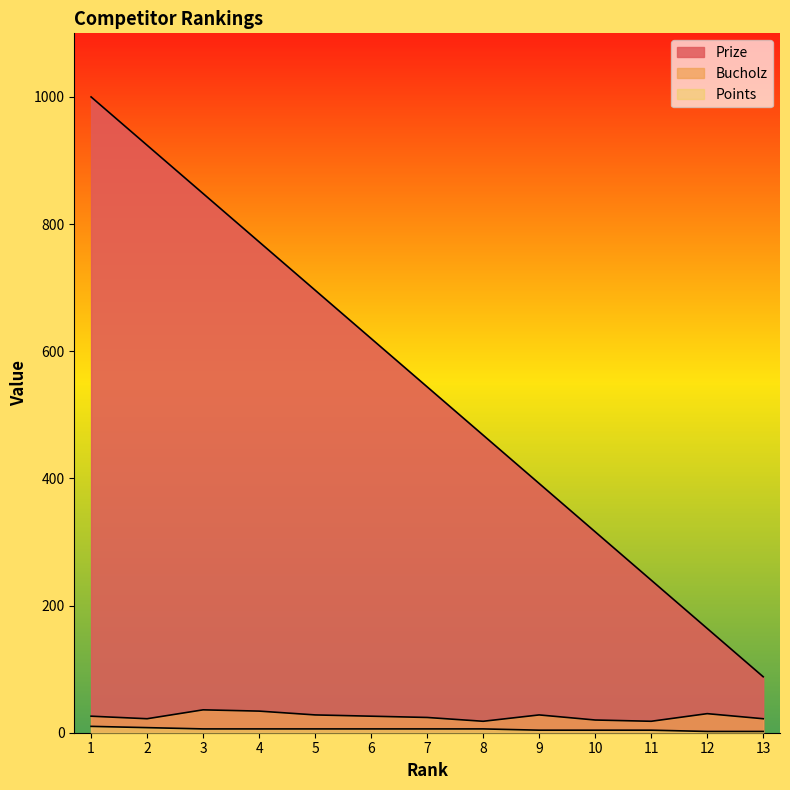

Reading right to left, list all the values displayed in this chart.

Prize: 88	164	240	316	392	468	544	620	696	772	848	924	1000
Bucholz: 22	30	18	20	28	18	24	26	28	34	36	22	26
Points: 2	2	4	4	4	6	6	6	6	6	6	8	10